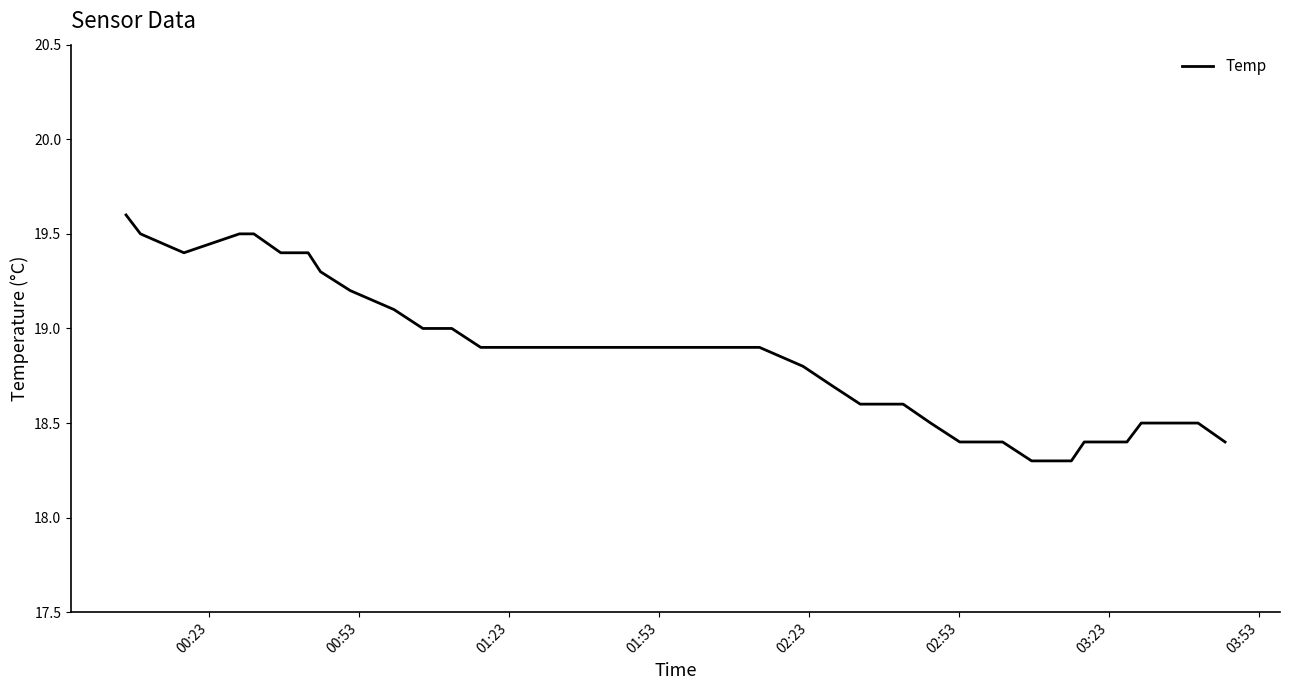

What is the smallest value displayed?

18.3